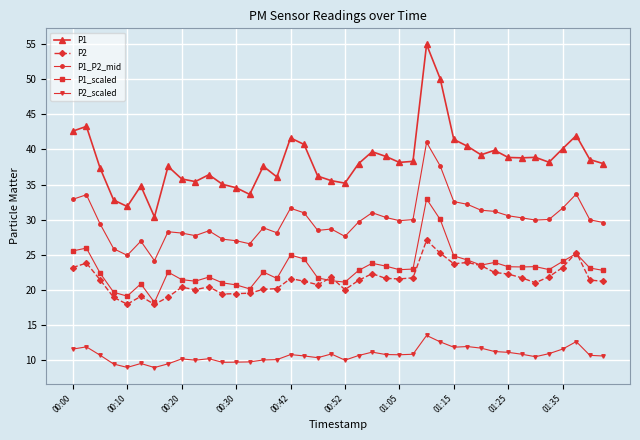

What is the maximum value for P1_scaled?

33.0